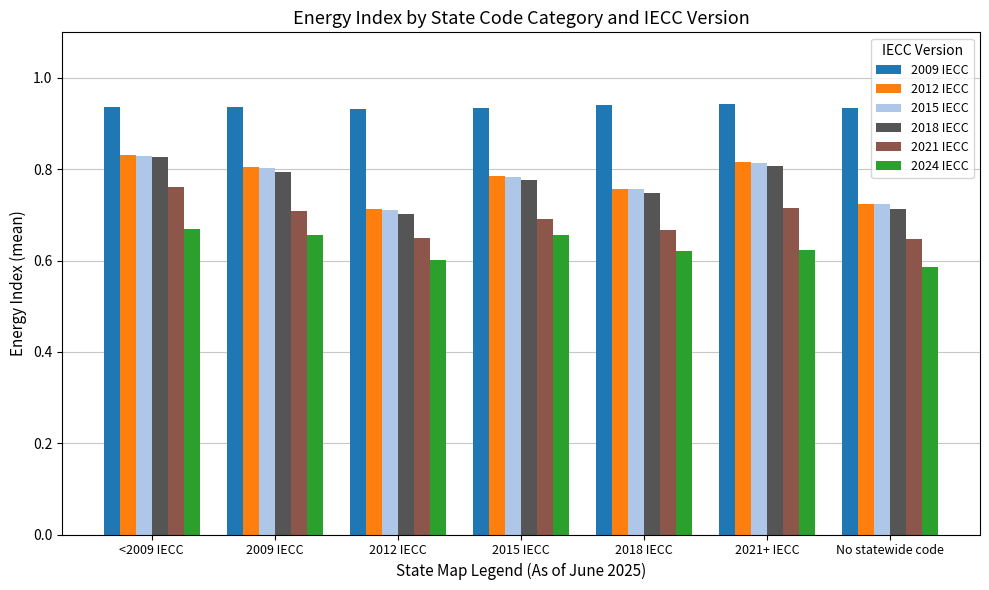

Which series has the largest total across all categories?

2009 IECC